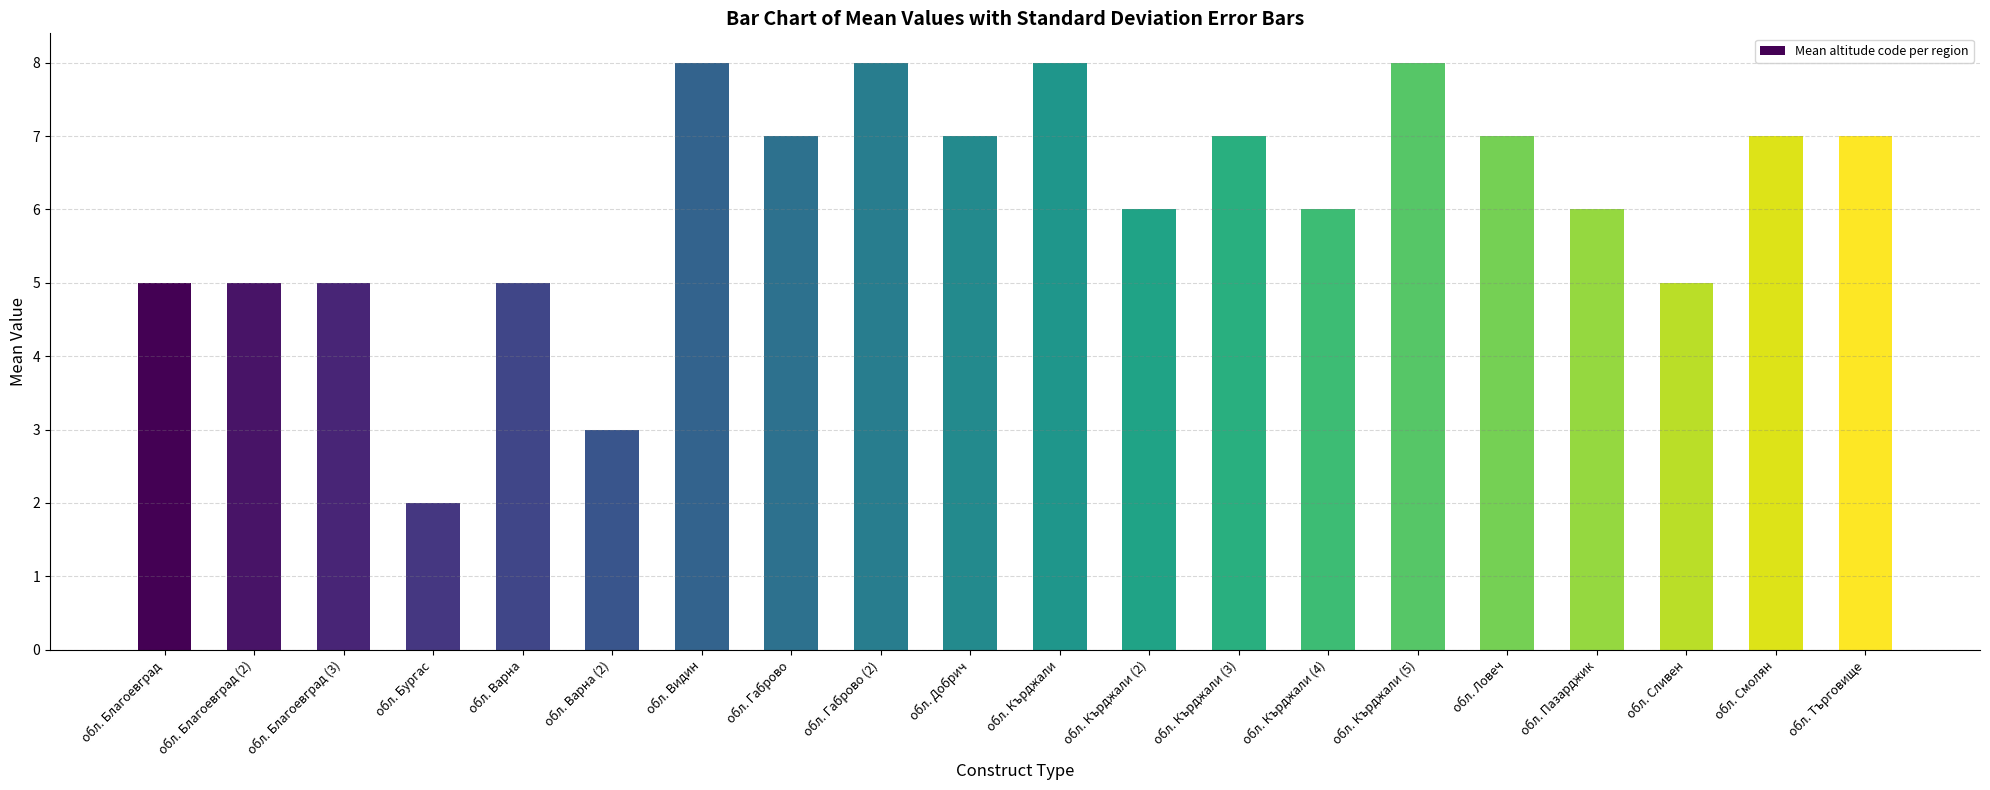

Are the bars grouped side by side (vs. stacked)?

No